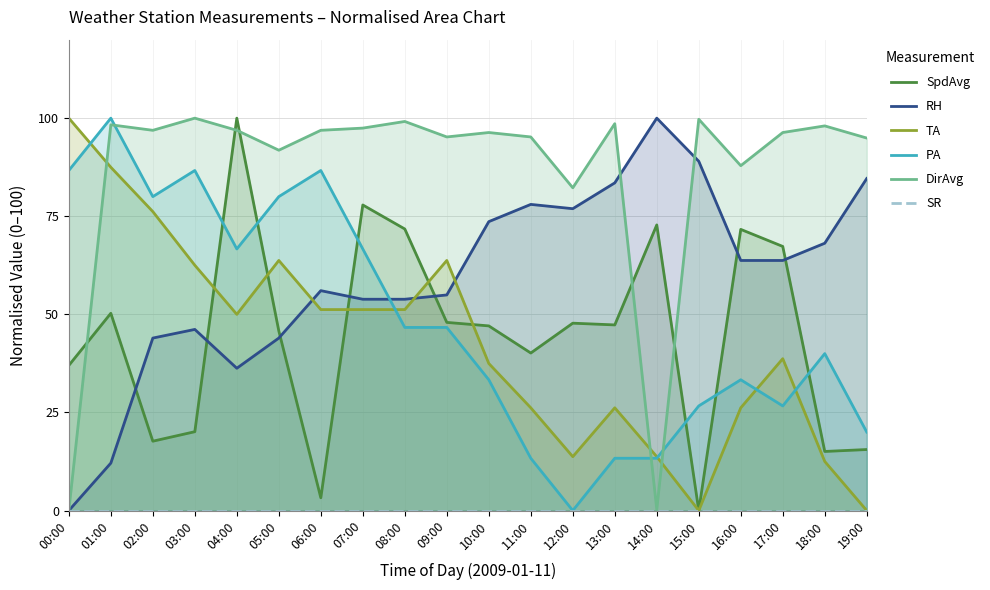

Is it true that SpdAvg equals 137.6 at 04:00?

False